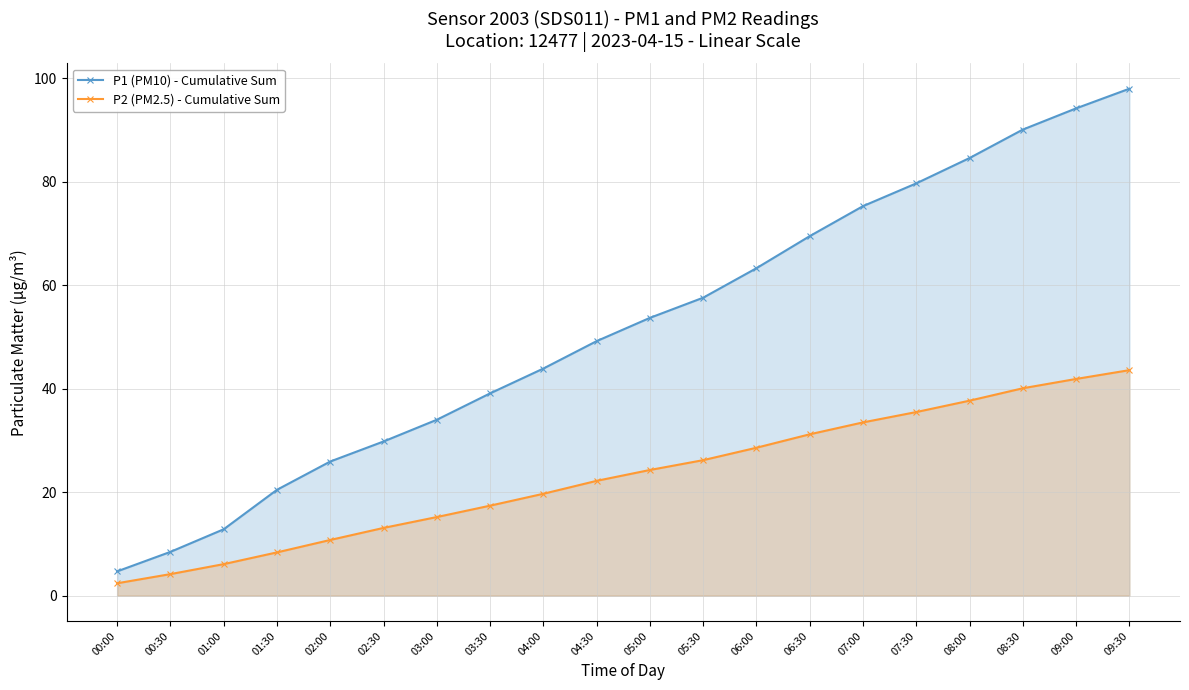

How many lines are shown in the chart?

2